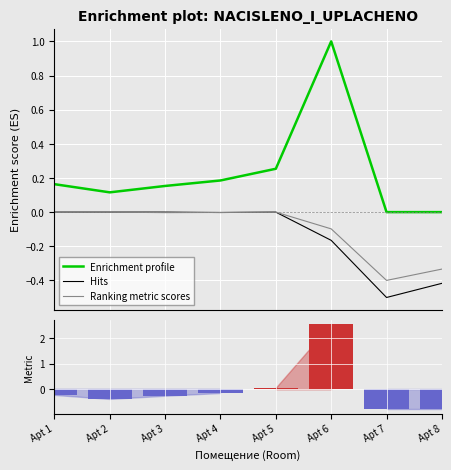

Reading right to left, what are all the values shown in this chart?

Enrichment profile: Apt 8=0.0	Apt 7=0.0	Apt 6=1.0	Apt 5=0.3	Apt 4=0.2	Apt 3=0.2	Apt 2=0.1	Apt 1=0.2
Hits: Apt 8=-0.4	Apt 7=-0.5	Apt 6=-0.2	Apt 5=-0.0	Apt 4=-0.0	Apt 3=-0.0	Apt 2=-0.0	Apt 1=-0.0
Ranking metric scores: Apt 8=-0.3	Apt 7=-0.4	Apt 6=-0.1	Apt 5=-0.0	Apt 4=-0.0	Apt 3=-0.0	Apt 2=-0.0	Apt 1=-0.0
Positive: Apt 8=0.0	Apt 7=0.0	Apt 6=2.5	Apt 5=0.1	Apt 4=0.0	Apt 3=0.0	Apt 2=0.0	Apt 1=0.0
Negative: Apt 8=-0.8	Apt 7=-0.8	Apt 6=0.0	Apt 5=0.0	Apt 4=-0.2	Apt 3=-0.3	Apt 2=-0.4	Apt 1=-0.2